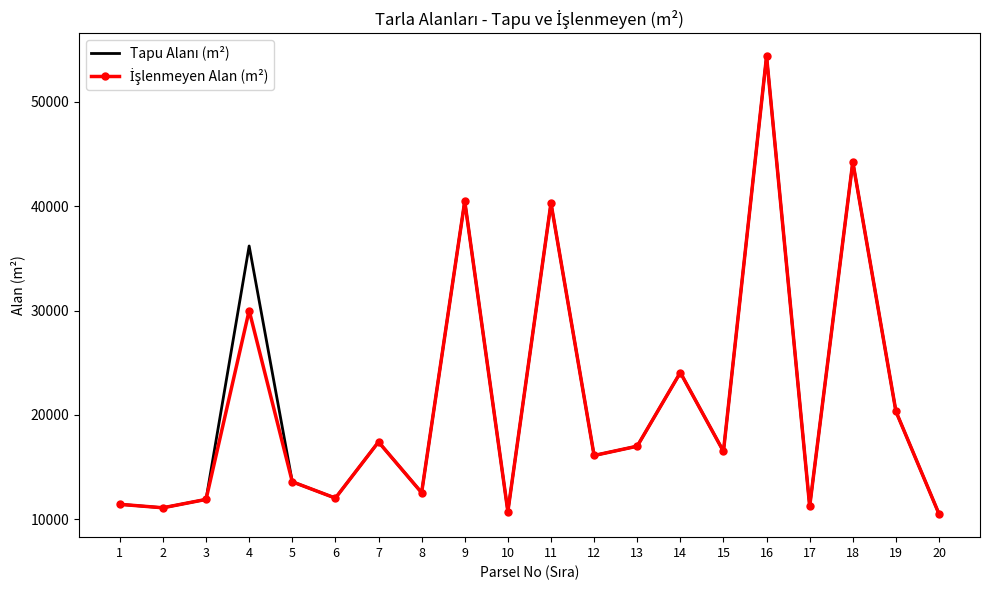

What is the total value across all series at 5?

27217.3